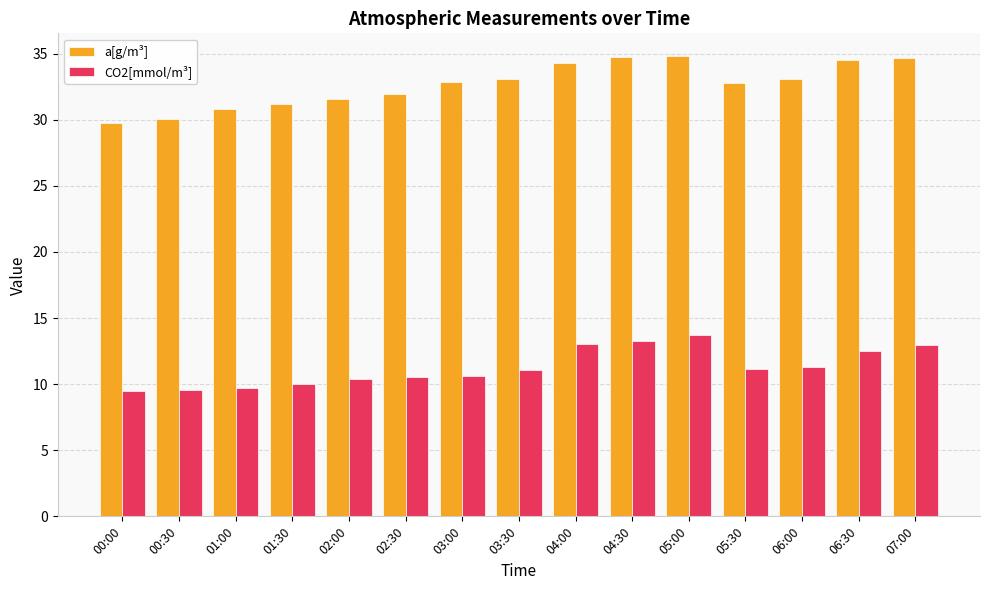

What are all the series names shown in the legend?

a[g/m³], CO2[mmol/m³]